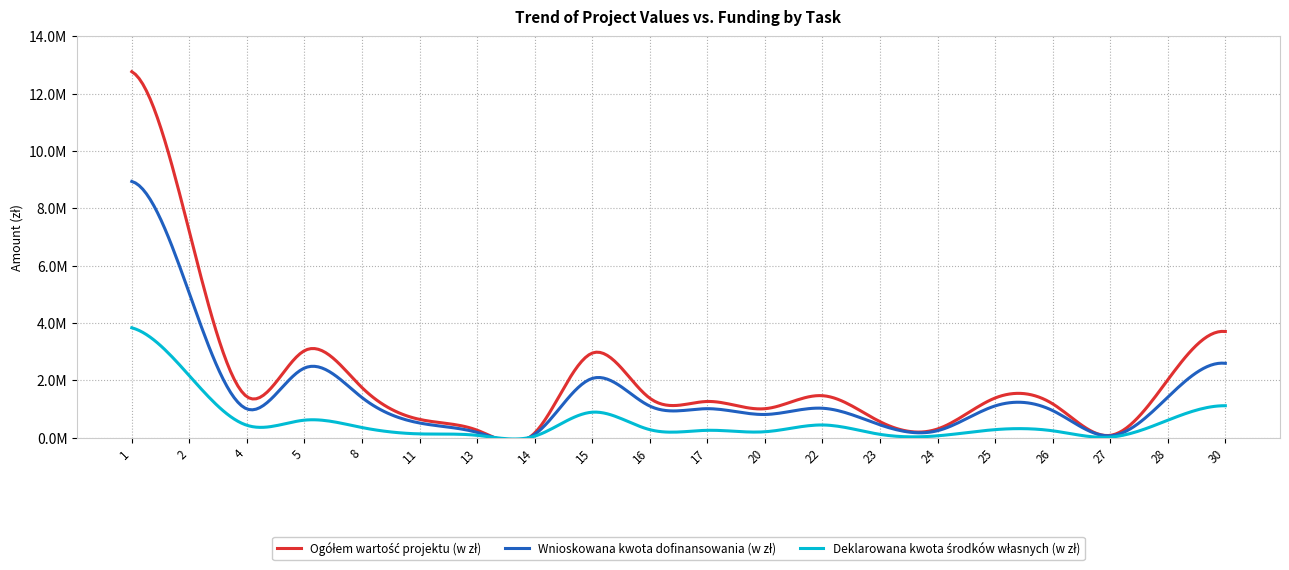

Between 14 and 20, which series saw the biggest shift?

Ogółem wartość projektu (w zł)